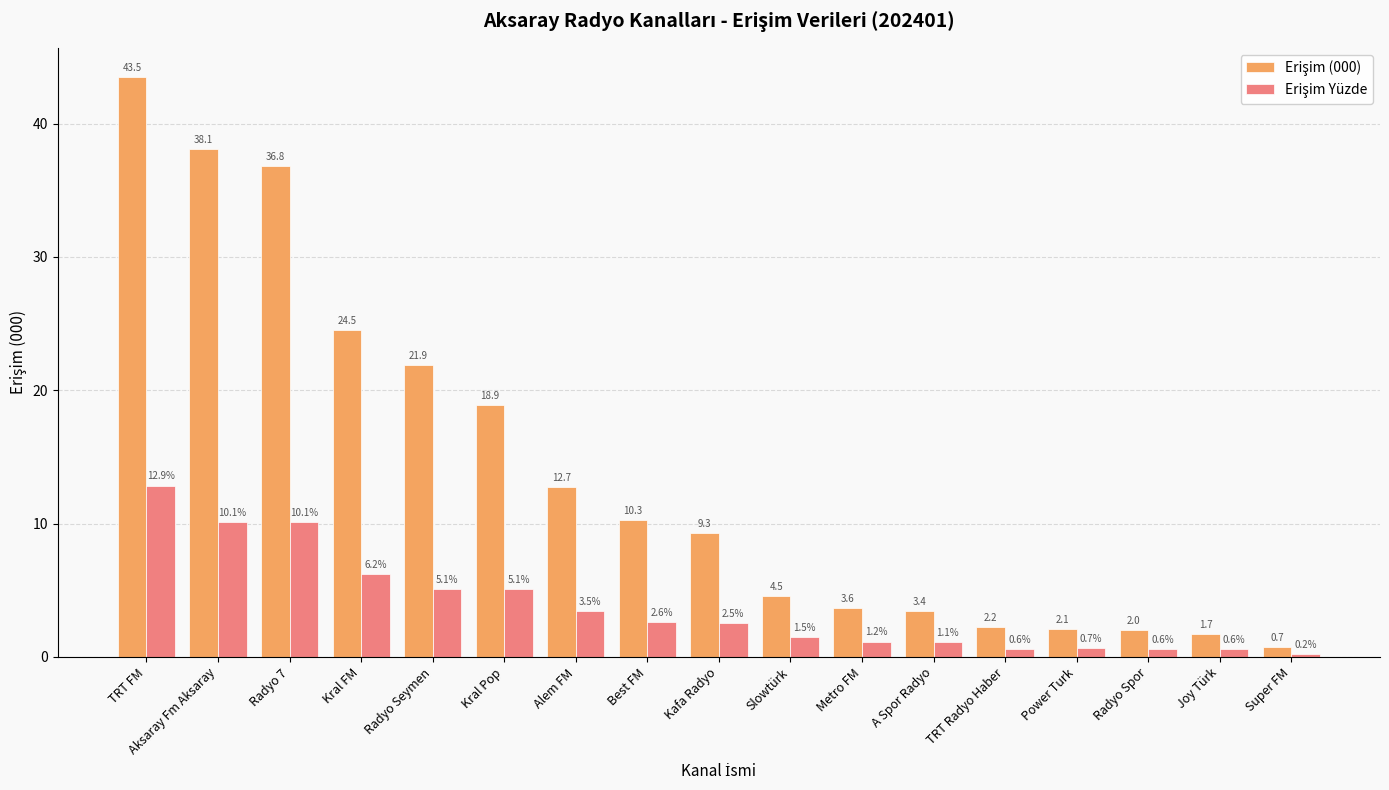

How many groups of bars are there?

17